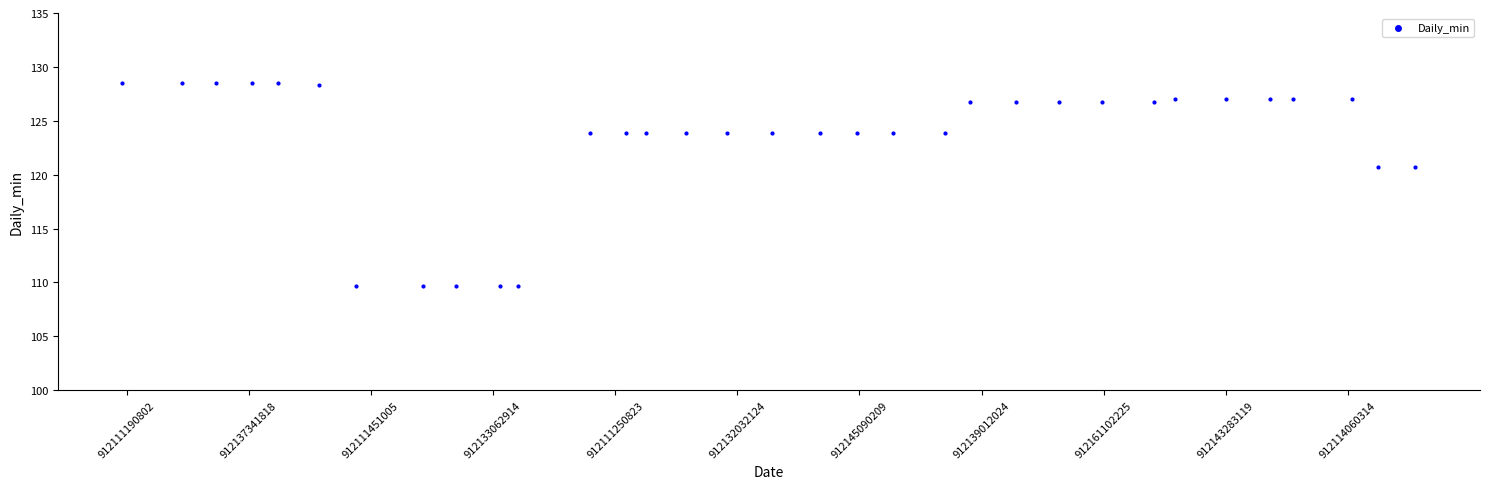

What is the range of Y values (max minus min)?

18.8